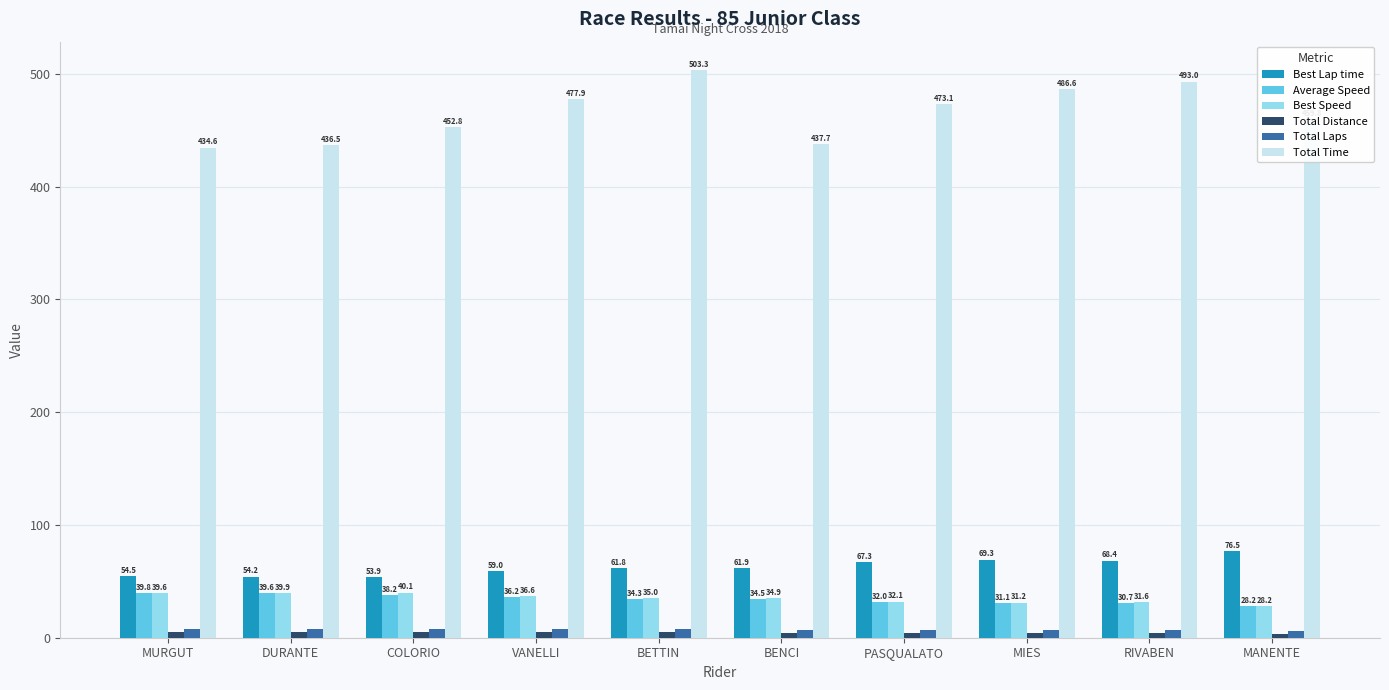

What is the difference between the Average Speed values at VANELLI and RIVABEN?

5.5